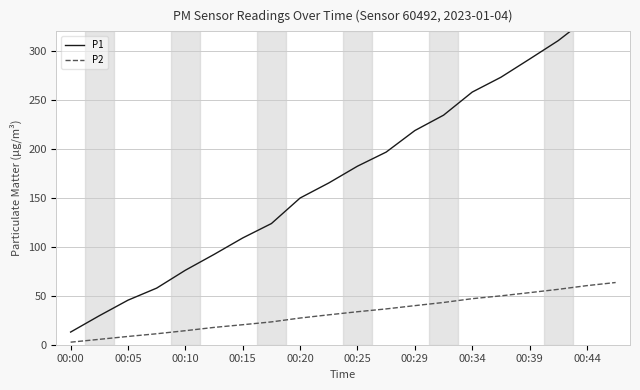

At which label does P2 first exceed 33?

00:25